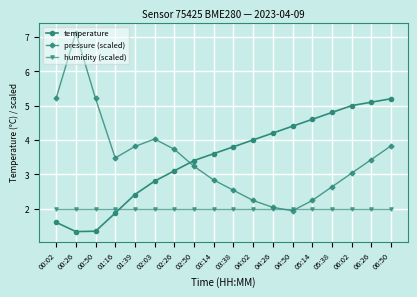

List the series in order of their peak value, highest first.

pressure (scaled), temperature, humidity (scaled)